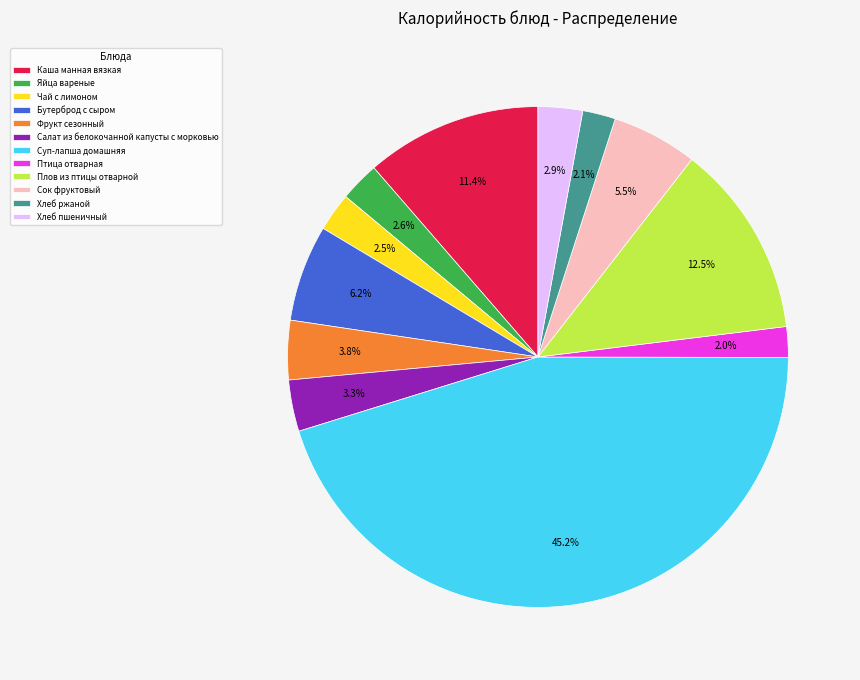

How many slices are in this pie chart?

12